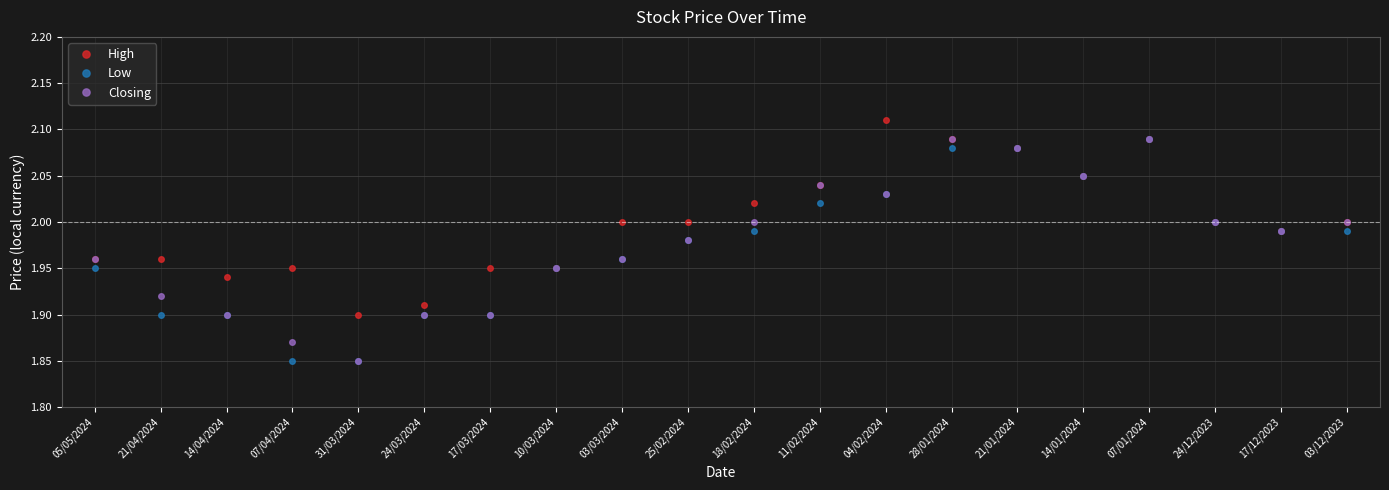

What are all the series names shown in the legend?

High, Low, Closing